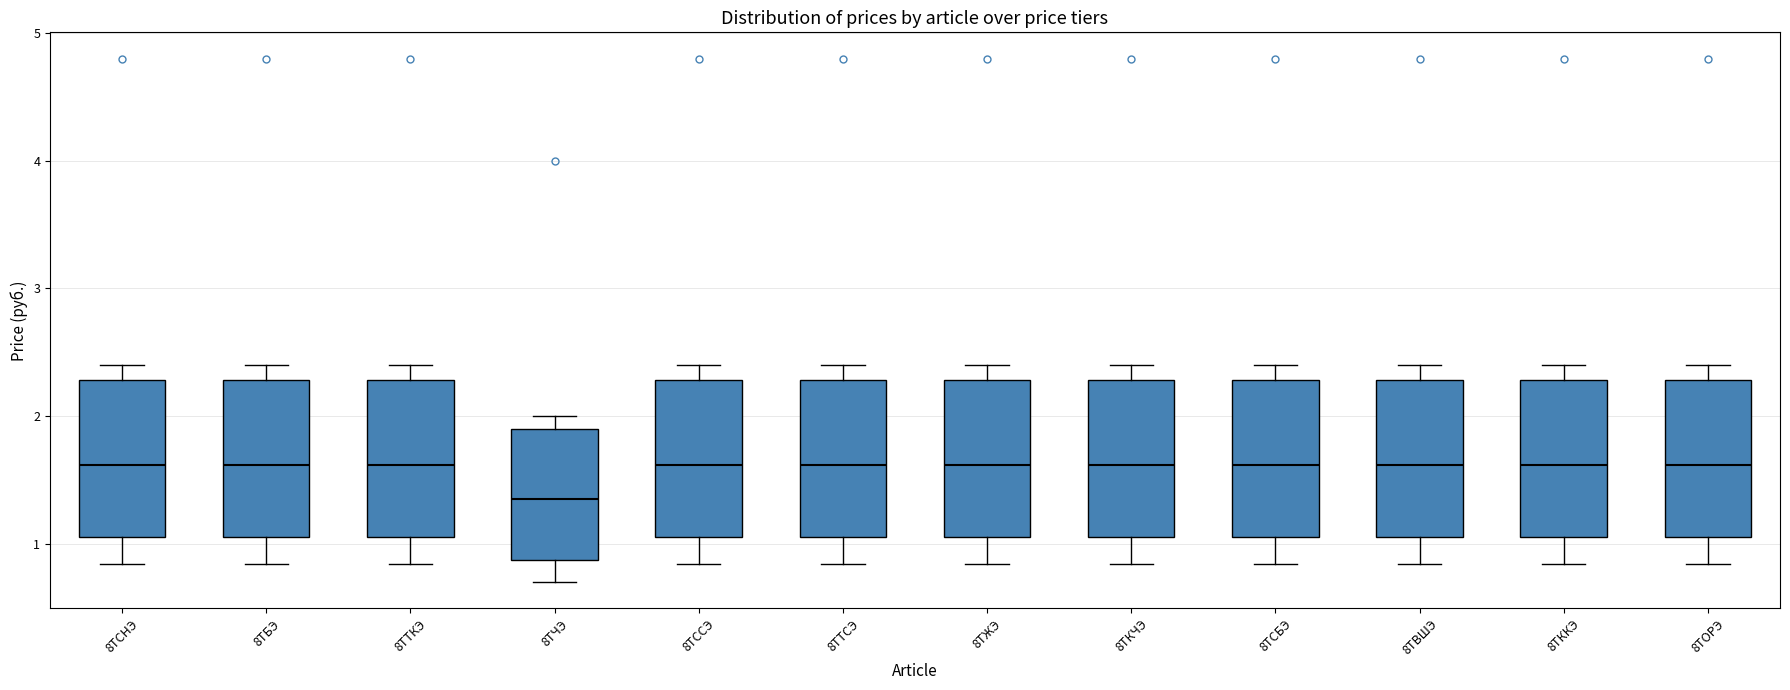

Reading left to right, transcribe this box plot: for each box, give where its median line is, the range the box spans, and where its two whiskers end, as read against the y-axis. The values are not printed on the chart, so give them approximately, as read against the axis.

8ТСНЭ: median 1.6, box 1.1 to 2.3, whiskers 0.8 to 2.4
8ТБЭ: median 1.6, box 1.1 to 2.3, whiskers 0.8 to 2.4
8ТТКЭ: median 1.6, box 1.1 to 2.3, whiskers 0.8 to 2.4
8ТЧЭ: median 1.4, box 0.9 to 1.9, whiskers 0.7 to 2.0
8ТССЭ: median 1.6, box 1.1 to 2.3, whiskers 0.8 to 2.4
8ТТСЭ: median 1.6, box 1.1 to 2.3, whiskers 0.8 to 2.4
8ТЖЭ: median 1.6, box 1.1 to 2.3, whiskers 0.8 to 2.4
8ТКЧЭ: median 1.6, box 1.1 to 2.3, whiskers 0.8 to 2.4
8ТСБЭ: median 1.6, box 1.1 to 2.3, whiskers 0.8 to 2.4
8ТВШЭ: median 1.6, box 1.1 to 2.3, whiskers 0.8 to 2.4
8ТККЭ: median 1.6, box 1.1 to 2.3, whiskers 0.8 to 2.4
8ТОРЭ: median 1.6, box 1.1 to 2.3, whiskers 0.8 to 2.4